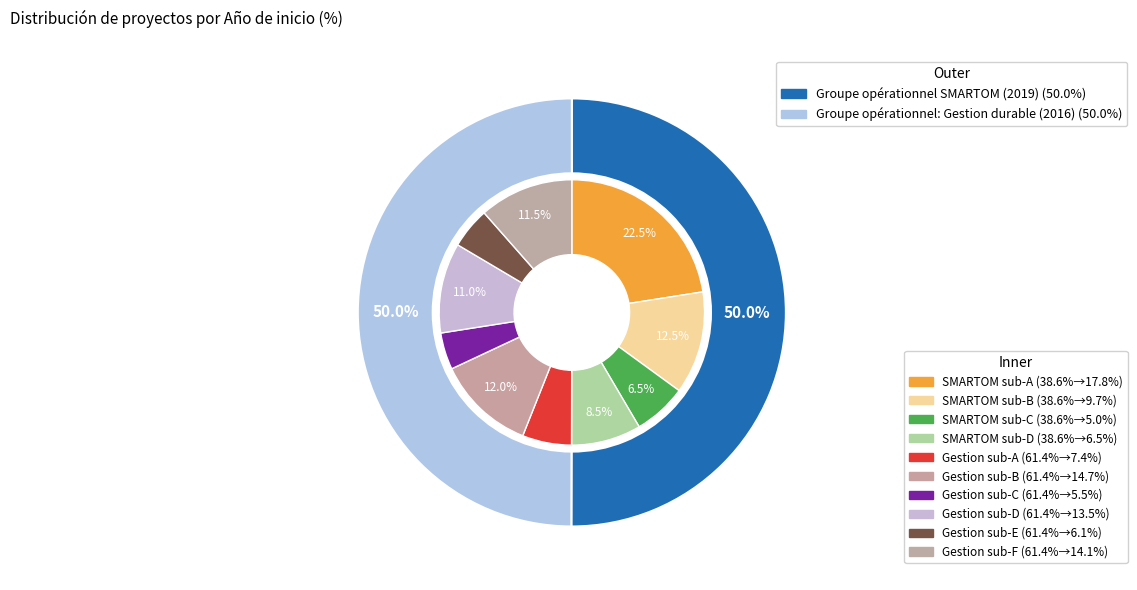

What is the ratio of the value at Groupe opérationnel SMARTOM (2019) to the value at Groupe opérationnel: Gestion durable (2016)?

1.0